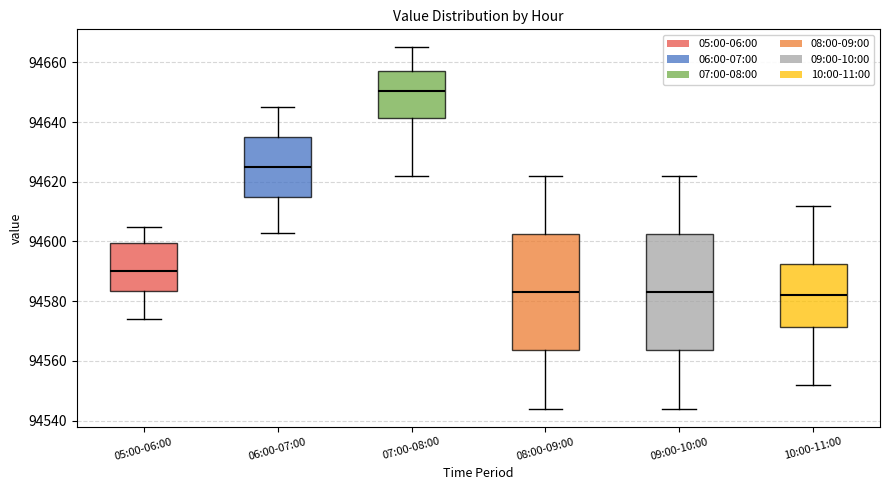

Reading left to right, transcribe this box plot: for each box, give where its median line is, the range the box spans, and where its two whiskers end, as read against the y-axis. The values are not printed on the chart, so give them approximately, as read against the axis.

05:00-06:00: median 94590, box 94584 to 94600, whiskers 94574 to 94606
06:00-07:00: median 94626, box 94616 to 94636, whiskers 94604 to 94646
07:00-08:00: median 94650, box 94642 to 94658, whiskers 94622 to 94666
08:00-09:00: median 94584, box 94564 to 94602, whiskers 94544 to 94622
09:00-10:00: median 94584, box 94564 to 94602, whiskers 94544 to 94622
10:00-11:00: median 94582, box 94572 to 94592, whiskers 94552 to 94612